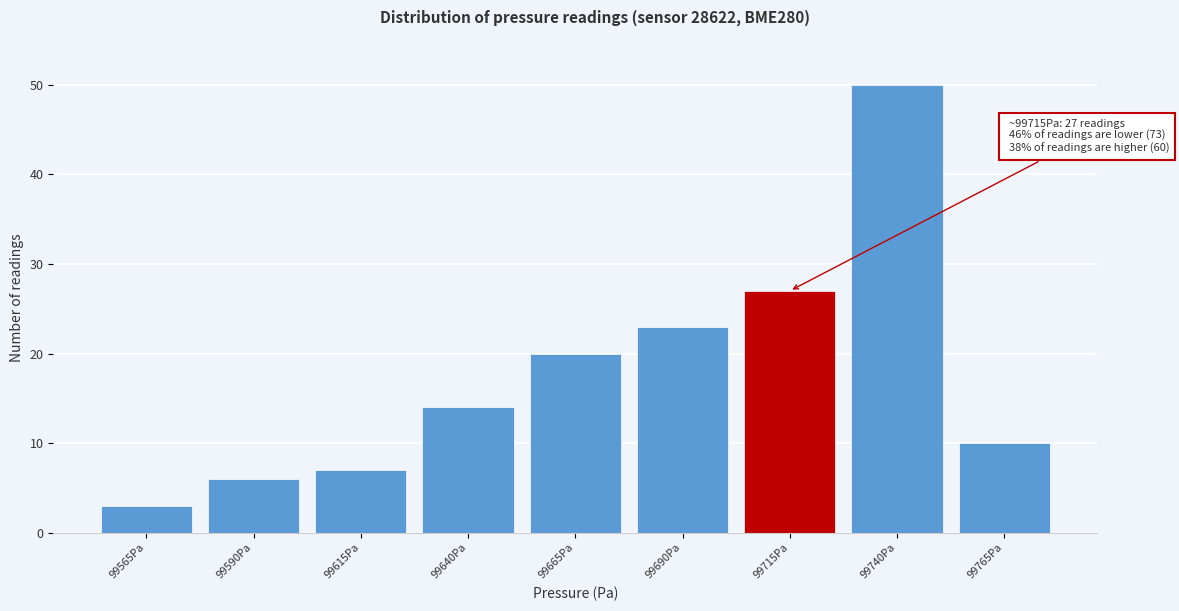

Reading left to right, what are all the values shown in this chart?

3	6	7	14	20	23	27	50	10